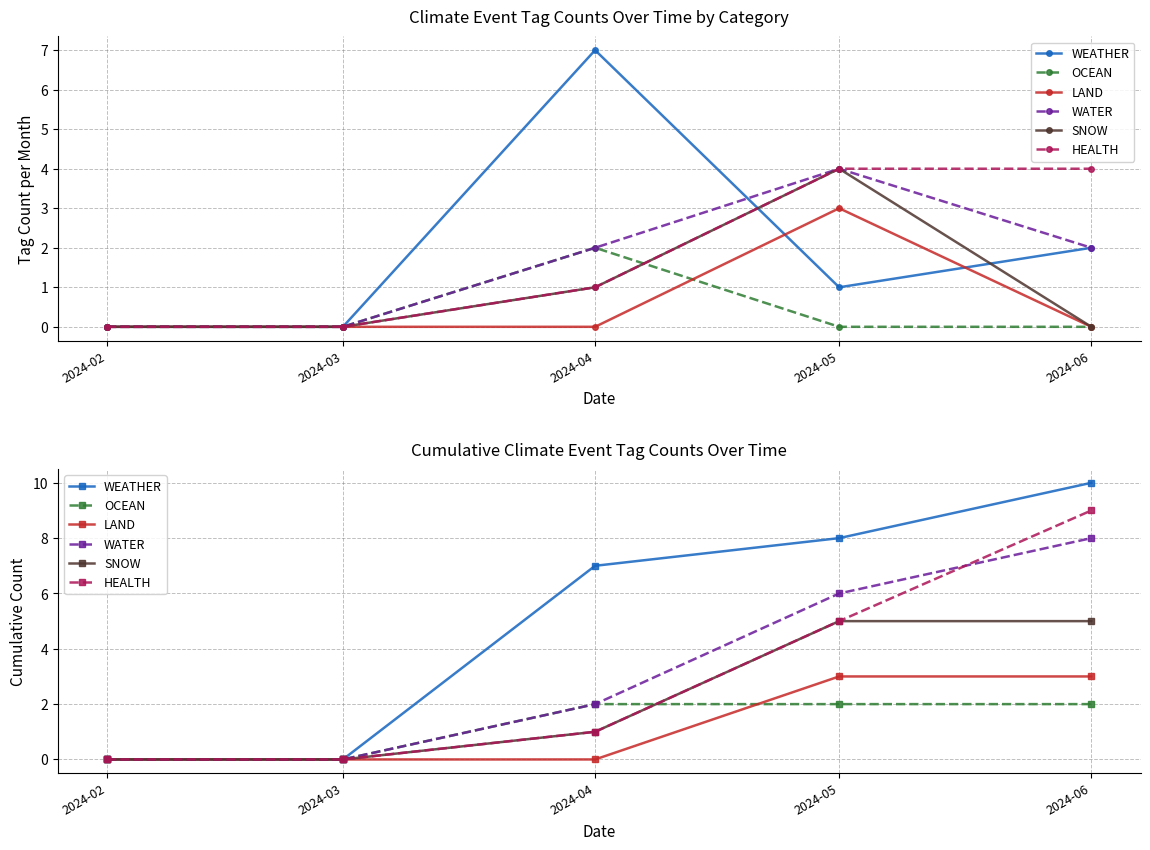

What are all the series names shown in the legend?

WEATHER, OCEAN, LAND, WATER, SNOW, HEALTH